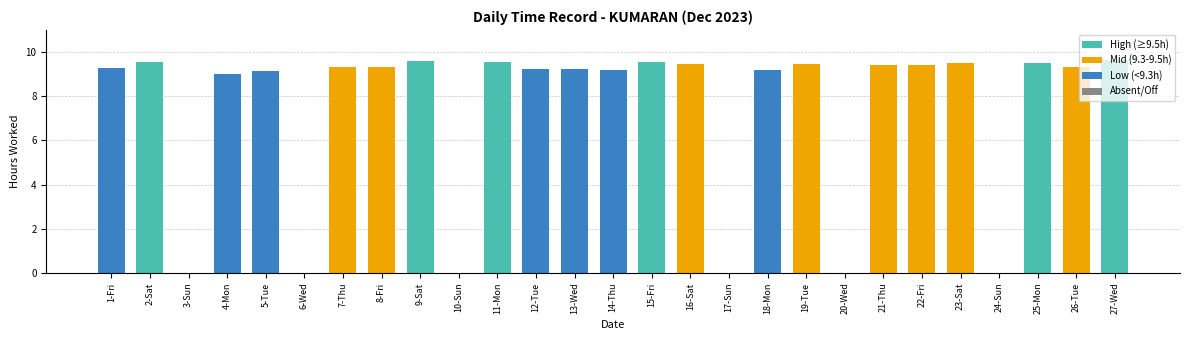

What is the sum of the values at 27-Wed and 4-Mon?

18.6